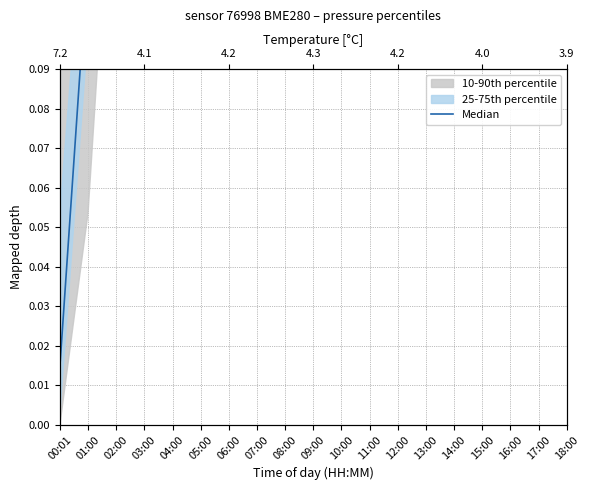

What is the label of the 18th point from the left?

17:00